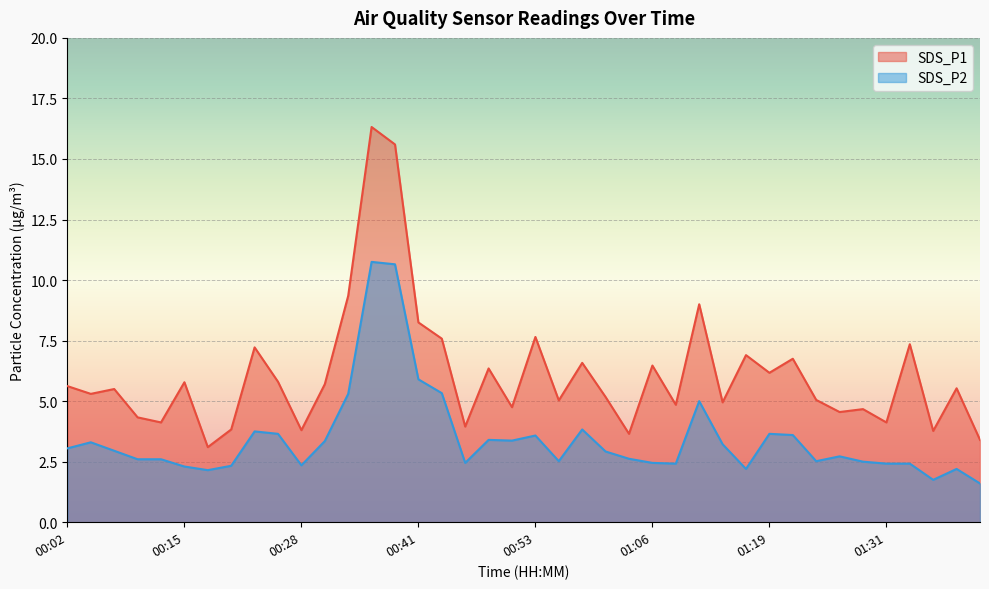

At which label is SDS_P1 closest to 9?

01:11